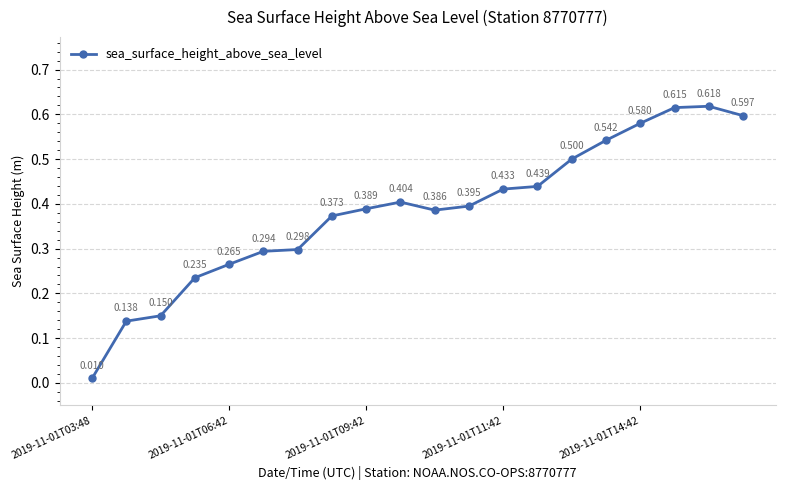

True or false: there are more than 1 points higher than both neighbors.

True